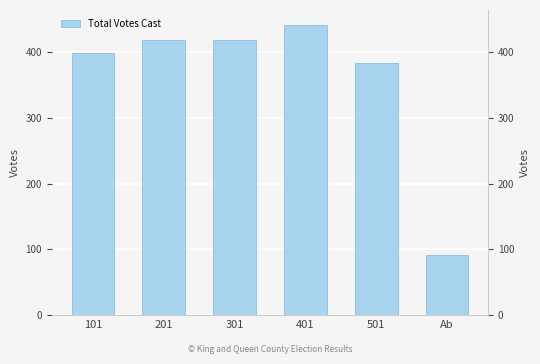

How many data points are above 418?

2